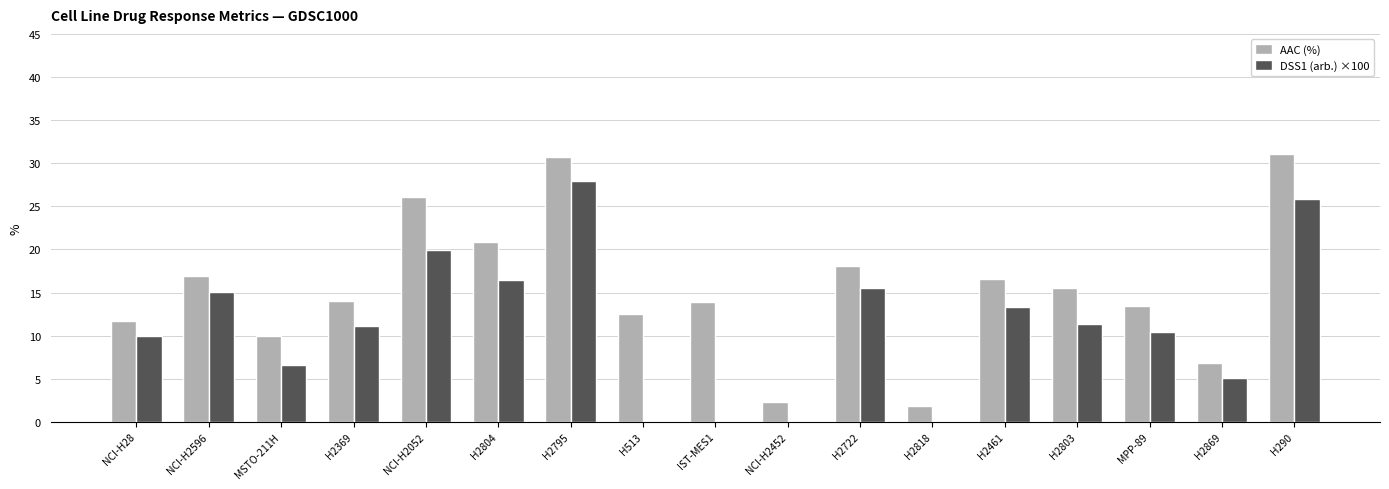

The AAC (%) series shows 3.1 at H513. True or false?

False